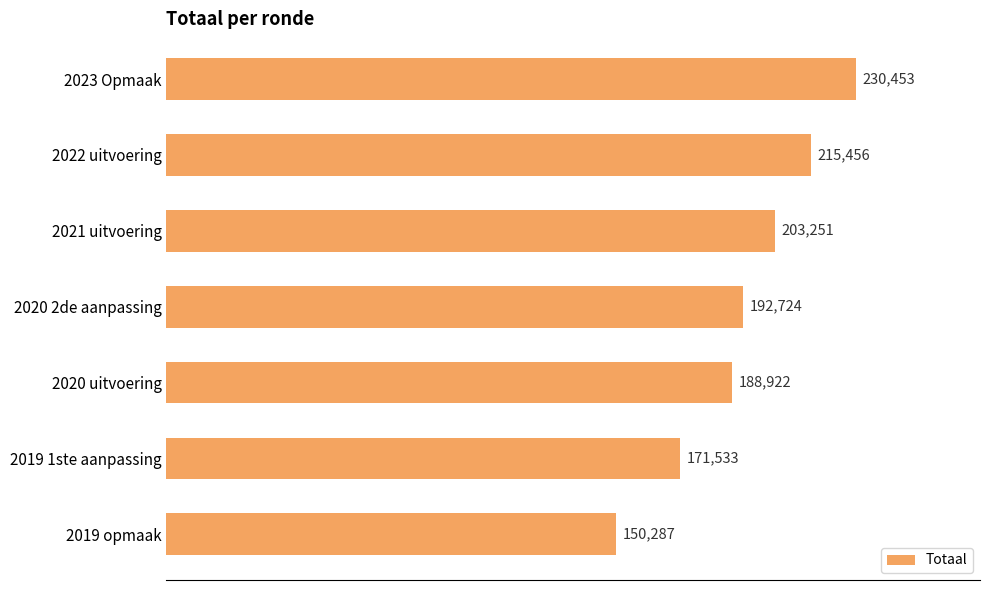

How many series are shown in this chart?

1